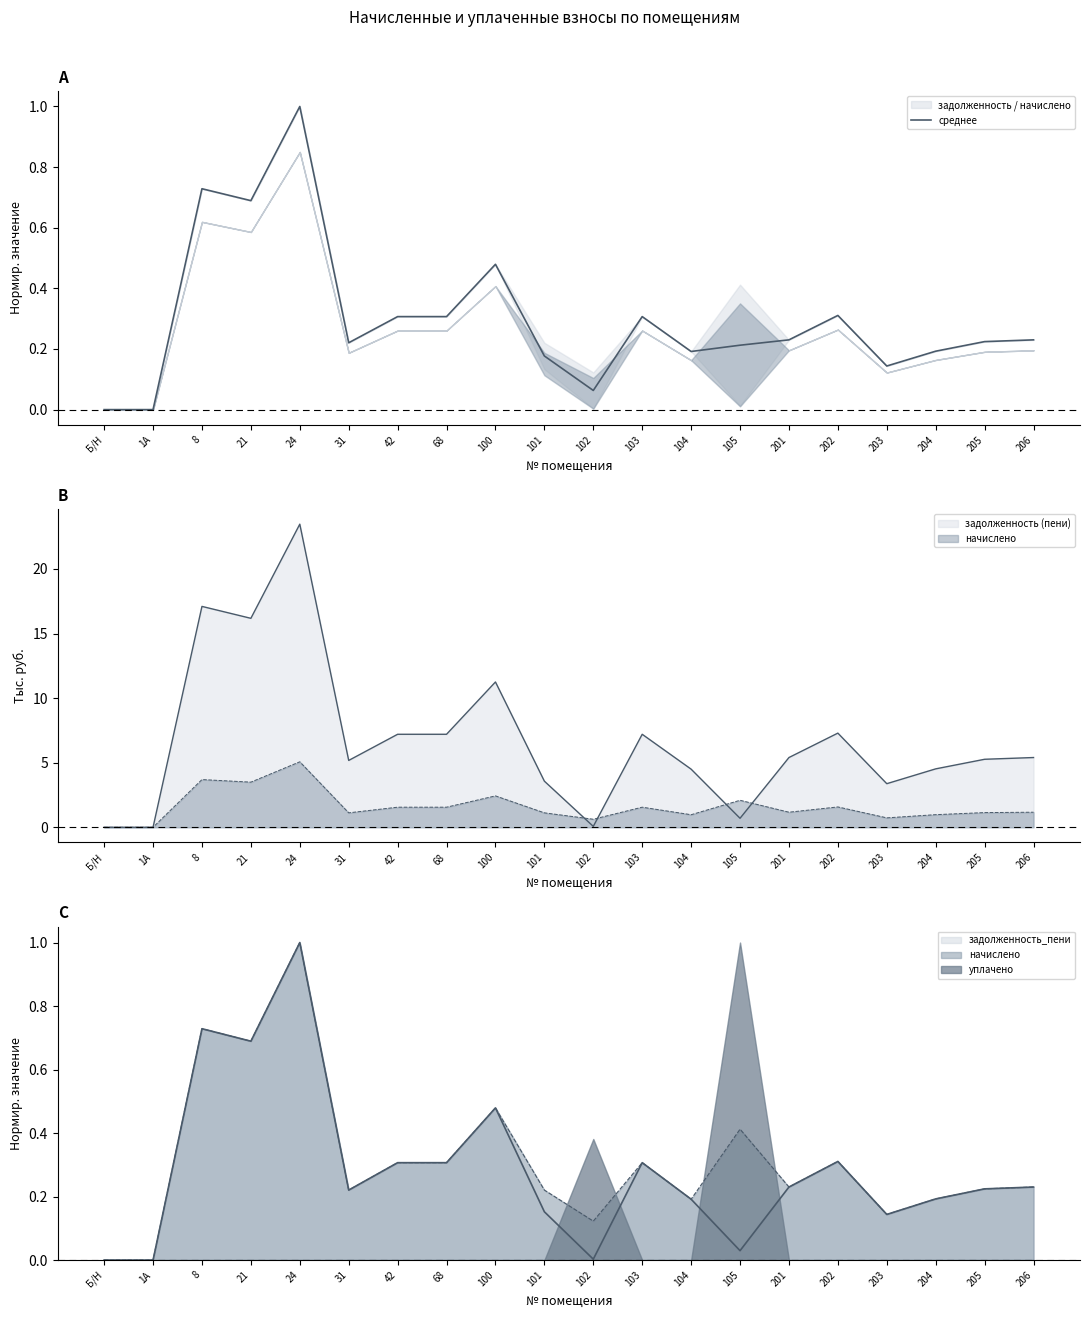

Reading left to right, what are all the values shown in this chart?

0.0	0.0	0.7	0.7	1.0	0.2	0.3	0.3	0.5	0.2	0.1	0.3	0.2	0.2	0.2	0.3	0.1	0.2	0.2	0.2